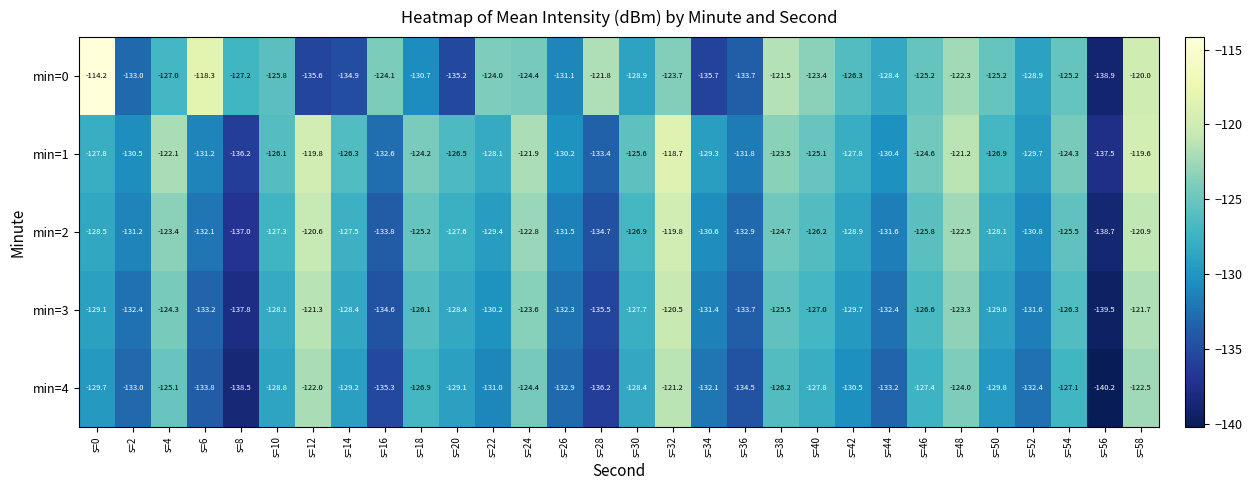

How many categories are shown in the chart?

30